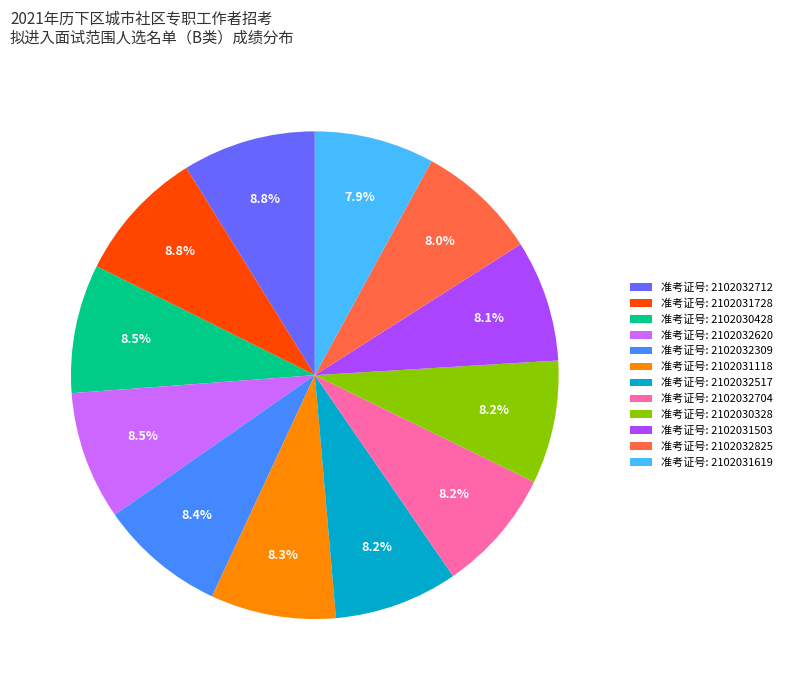

What is the total percentage of 准考证号: 2102031728 and 准考证号: 2102032620?

17.3%